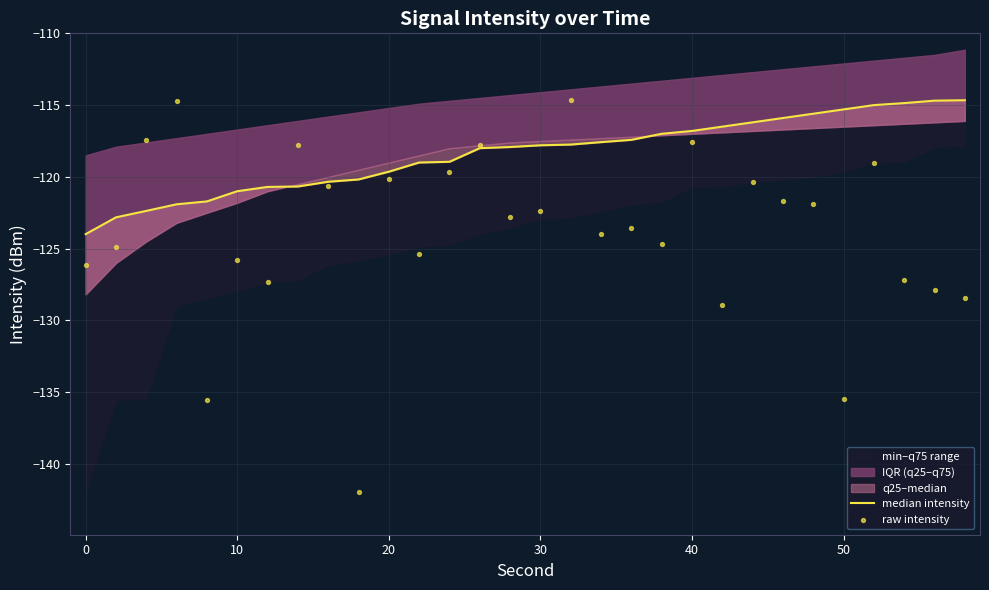

Which series has the largest Y range (max minus min)?

raw intensity